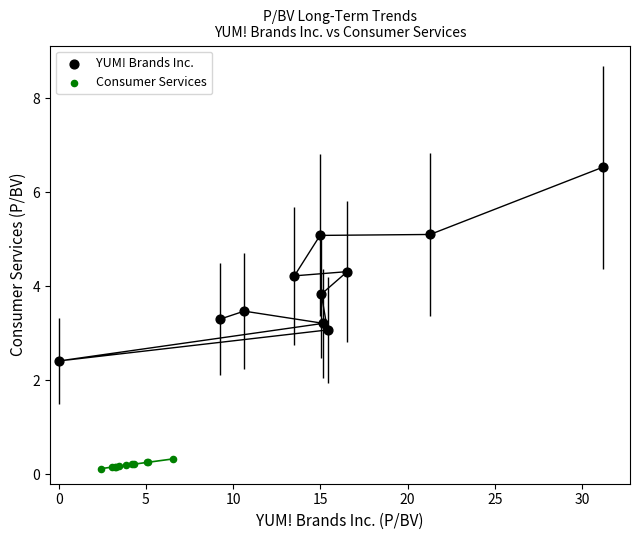

Which series contains the lowest Y value?

Consumer Services